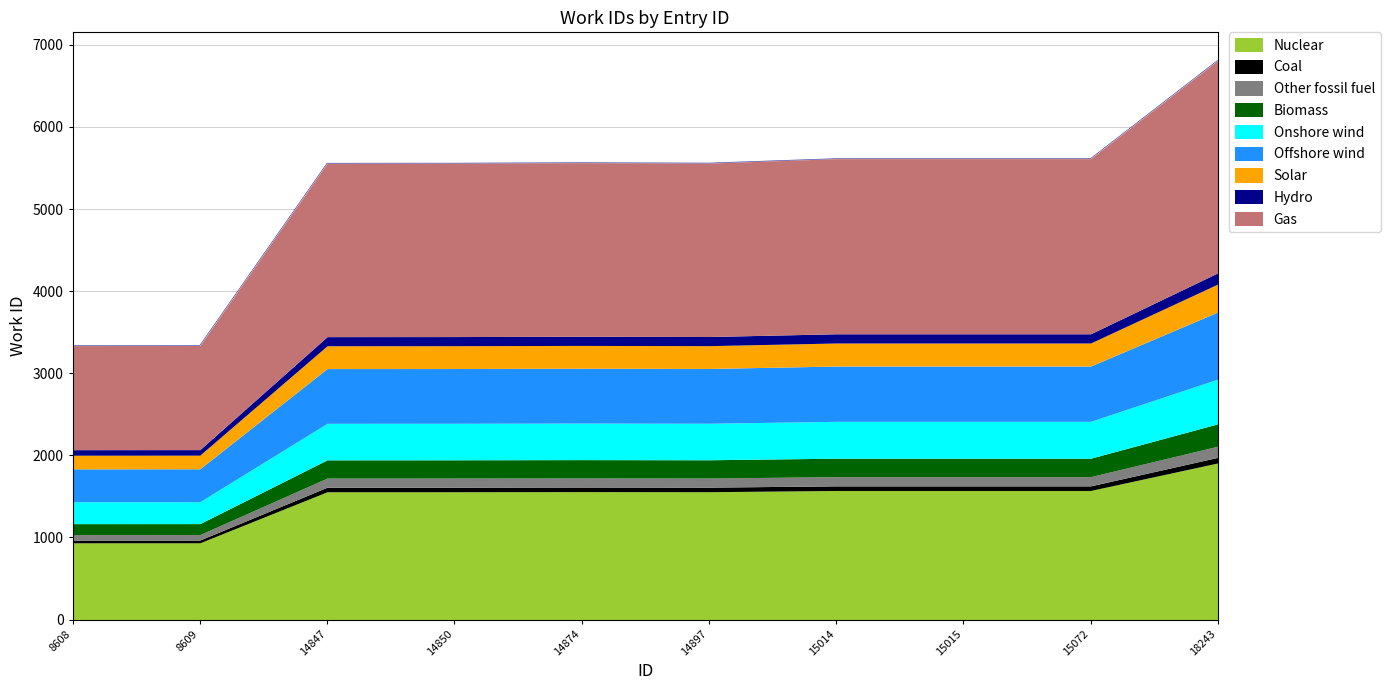

How many categories are shown in the chart?

10